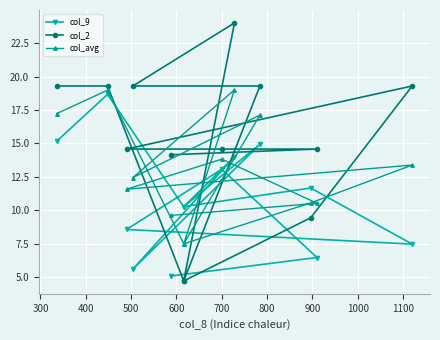

Which series has the largest total across all categories?

col_2